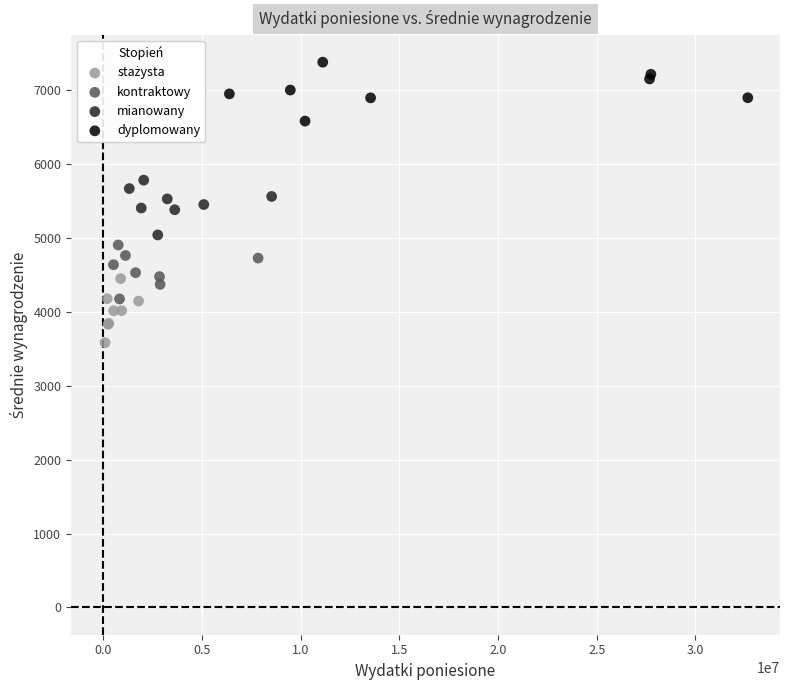

Which series reaches the maximum Y coordinate?

dyplomowany